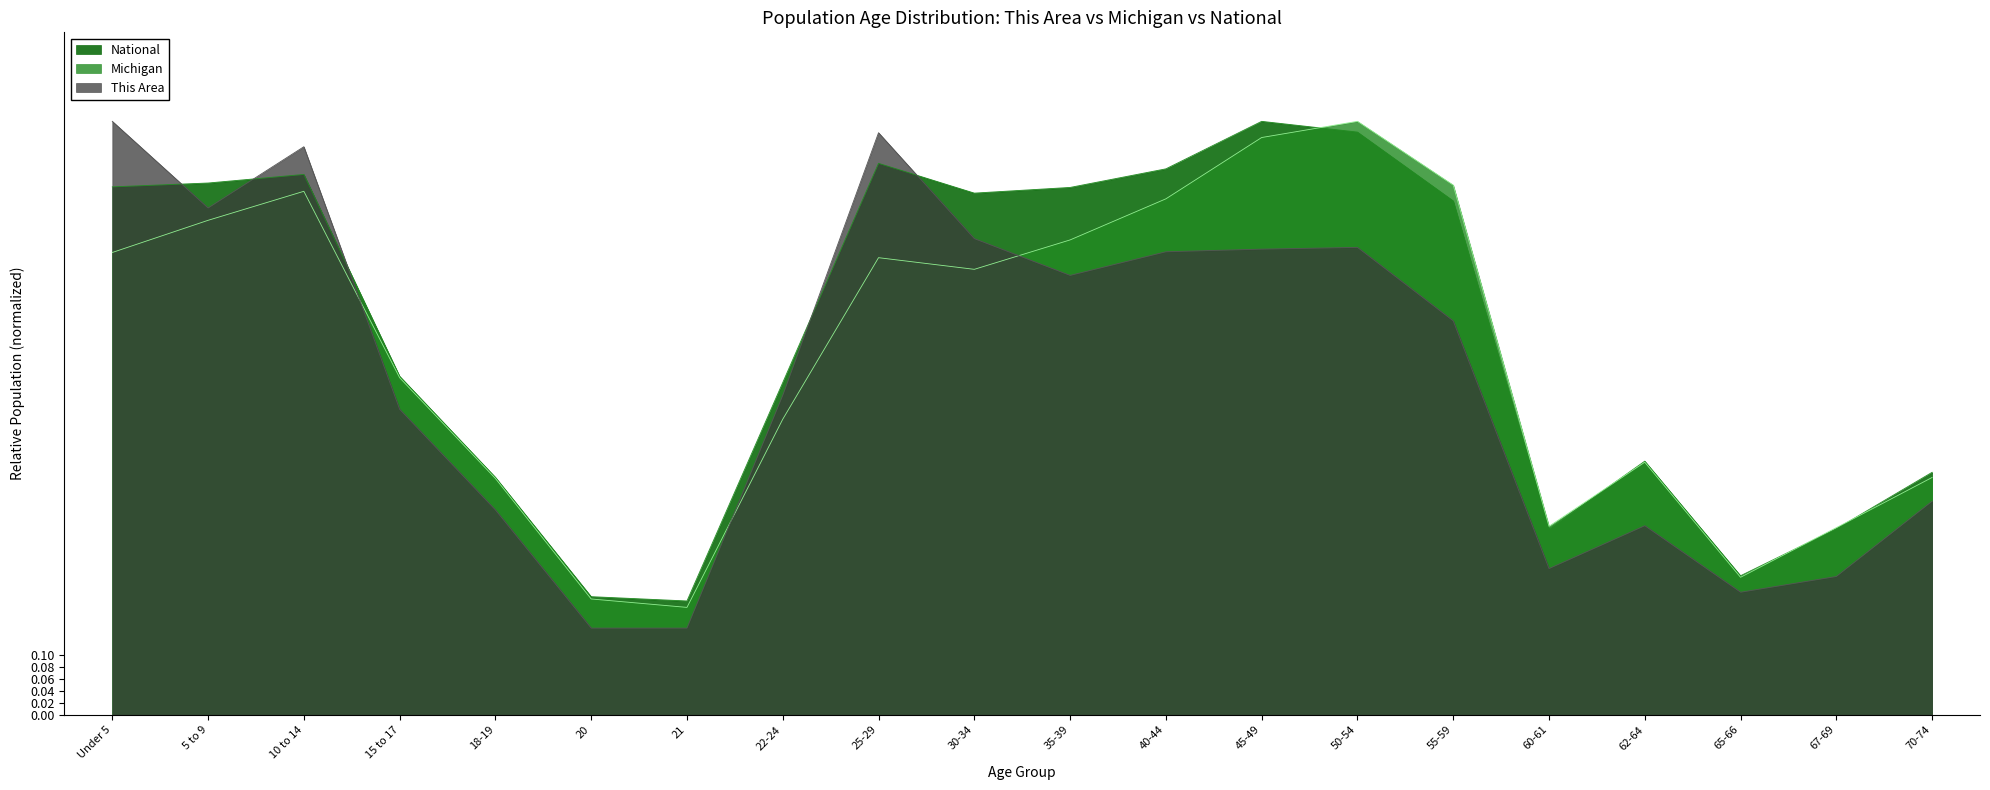

At 15 to 17, list the series in order from smallest to largest.

This Area, Michigan, National